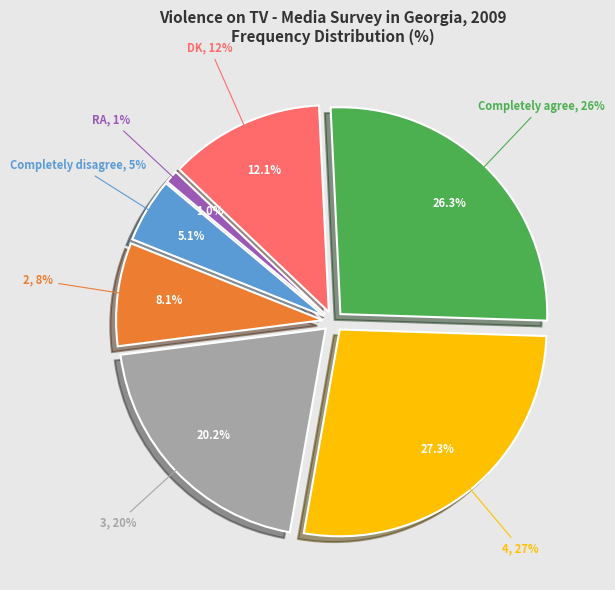

How many slices are in this pie chart?

7